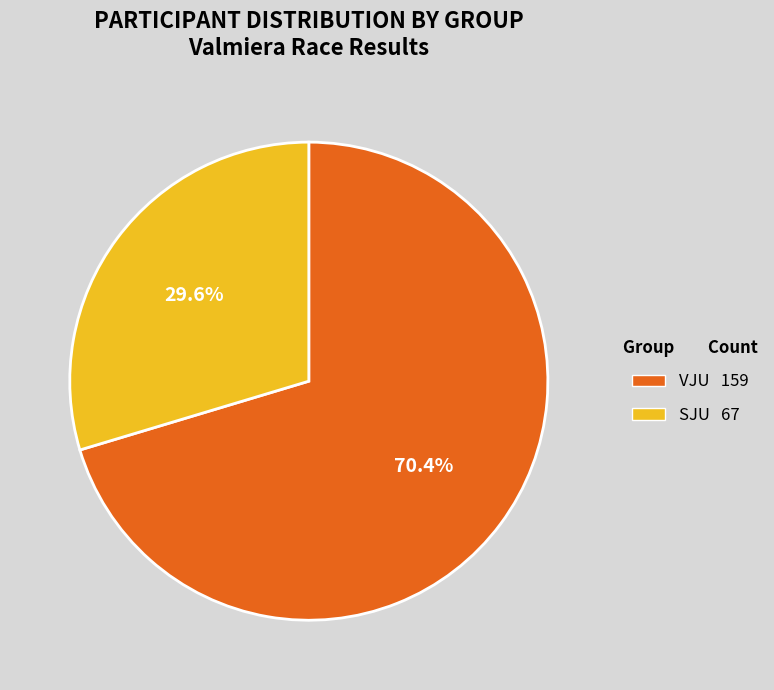

Count the number of slices in the pie.

2